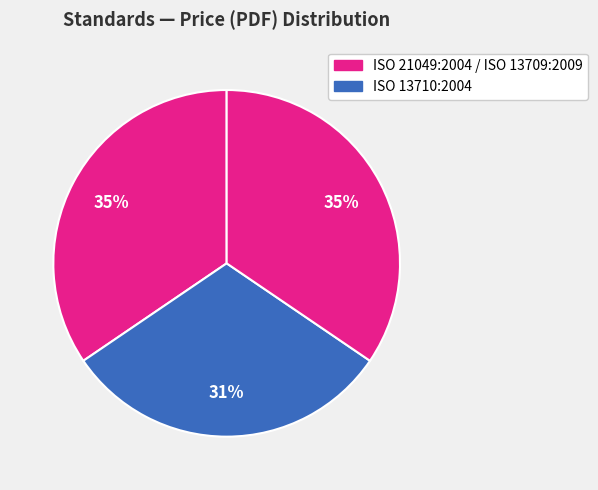

How many segments does this pie chart have?

3